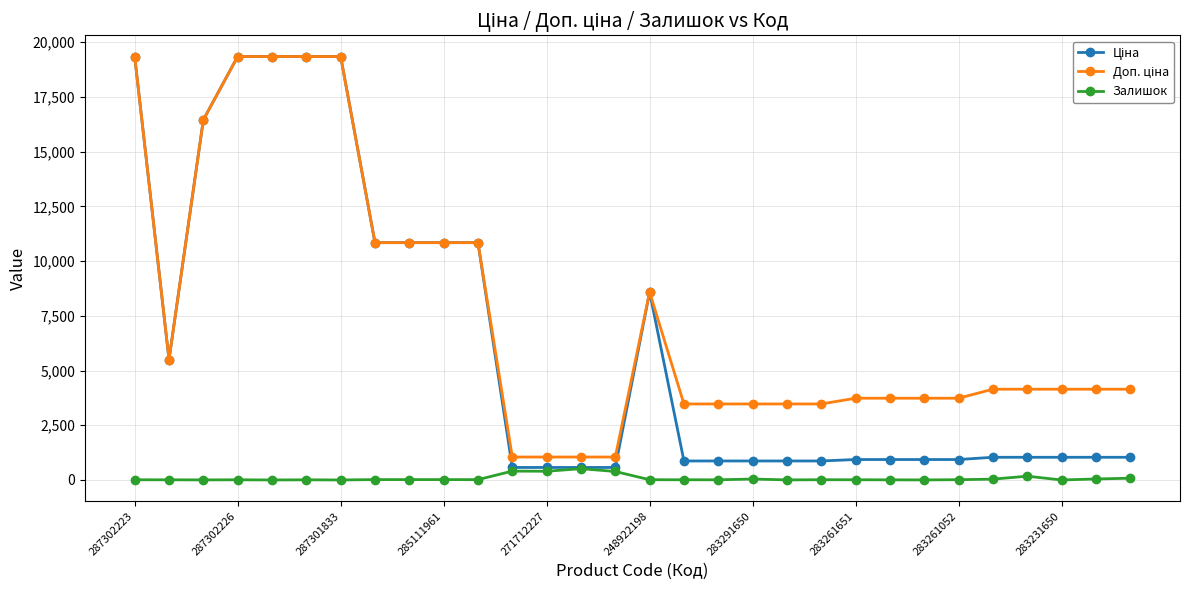

How many categories are shown in the chart?

30